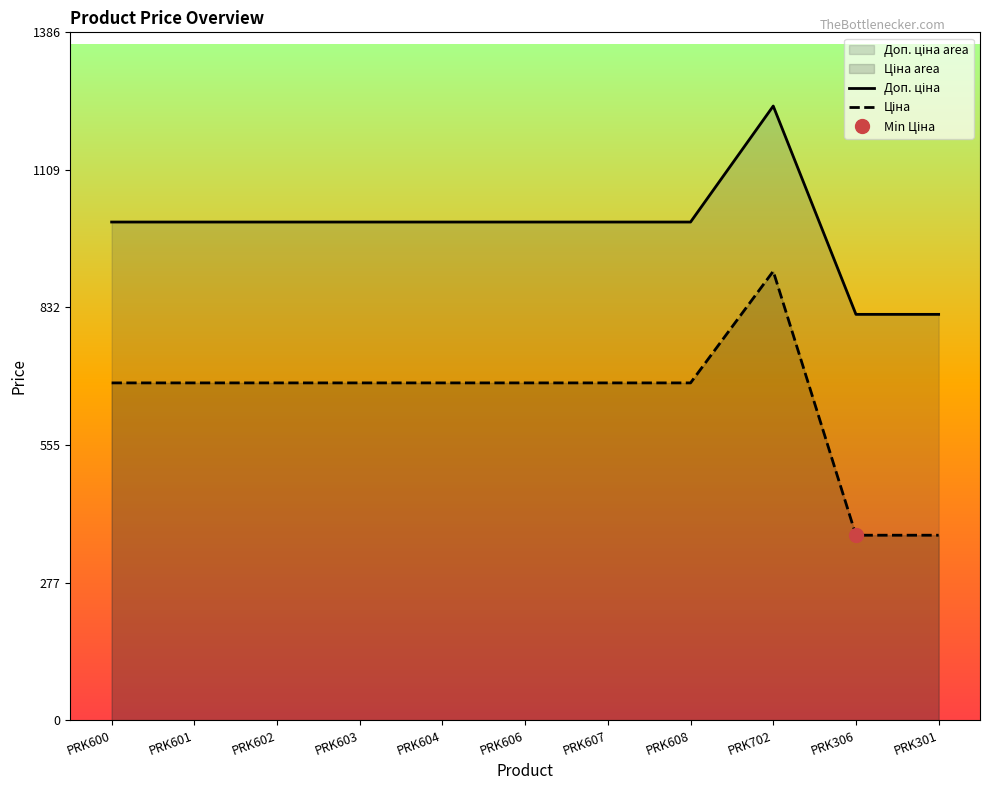

Between PRK607 and PRK702, which series saw the biggest shift?

Доп. ціна